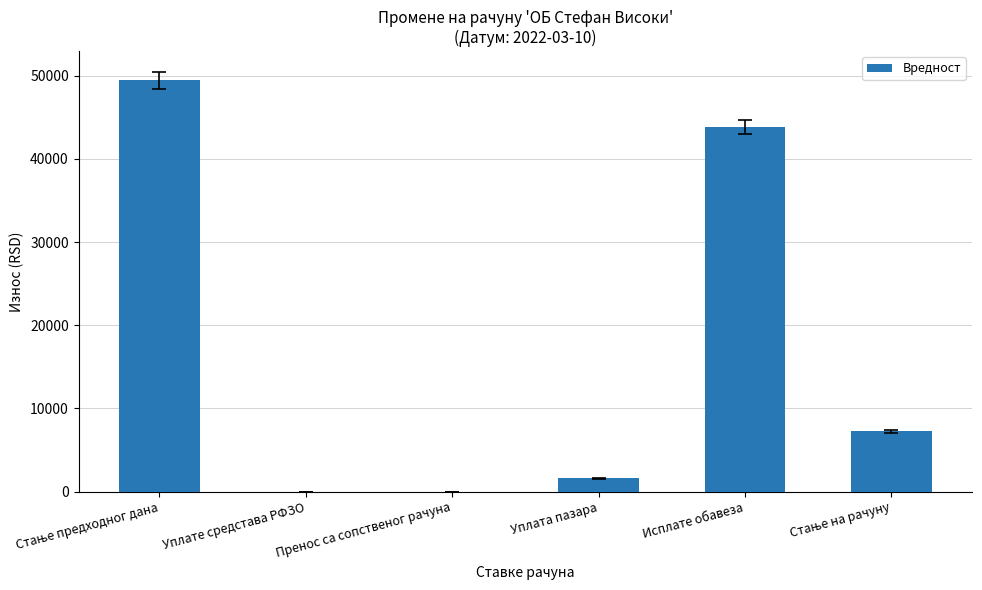

The chart shows a value of 0.0 at Уплате средстава РФЗО. True or false?

True